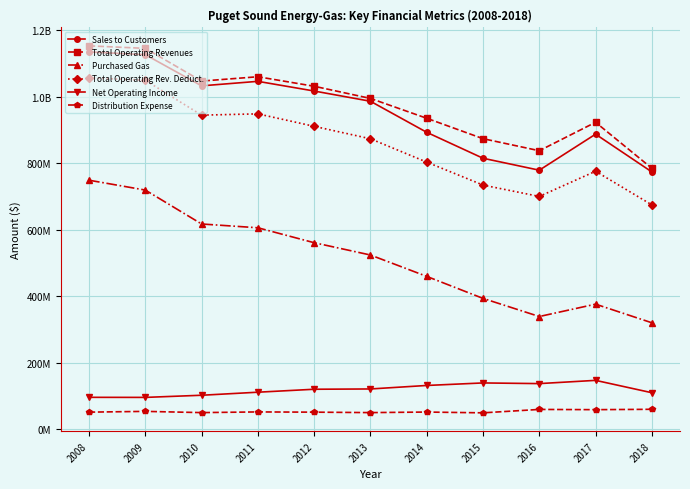

What are all the series names shown in the legend?

Sales to Customers, Total Operating Revenues, Purchased Gas, Total Operating Rev. Deduct., Net Operating Income, Distribution Expense